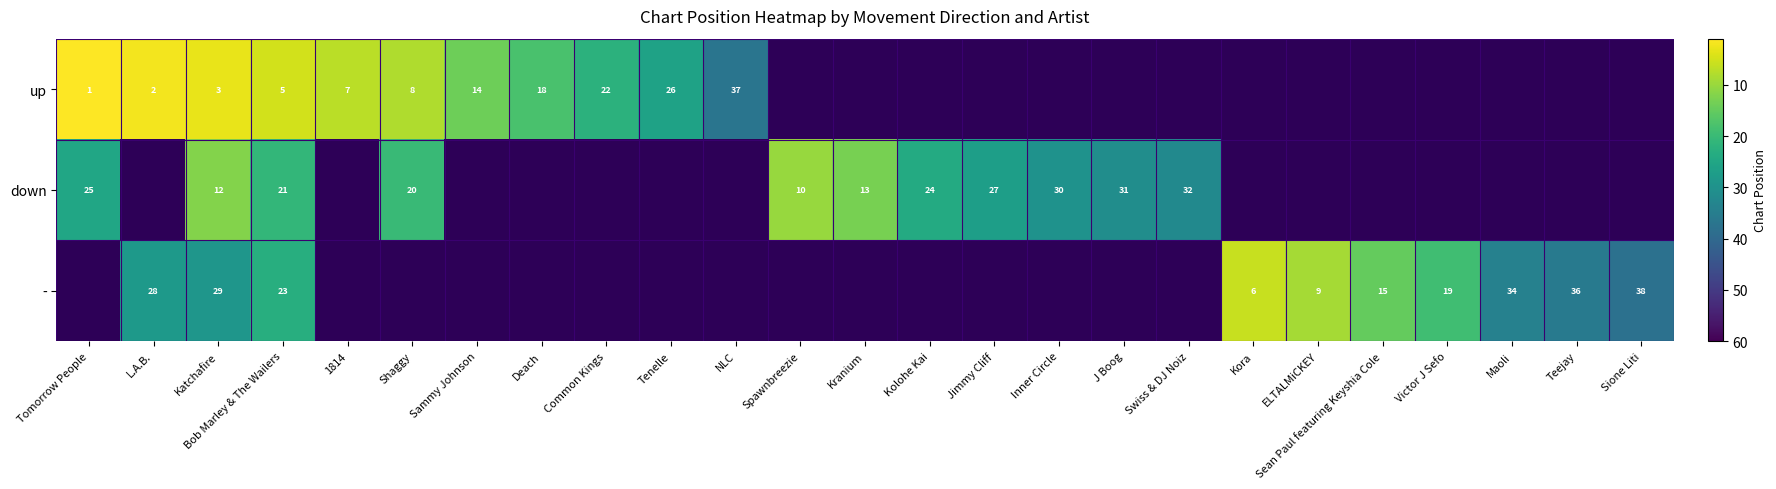

How many distinct data groups are displayed?

3